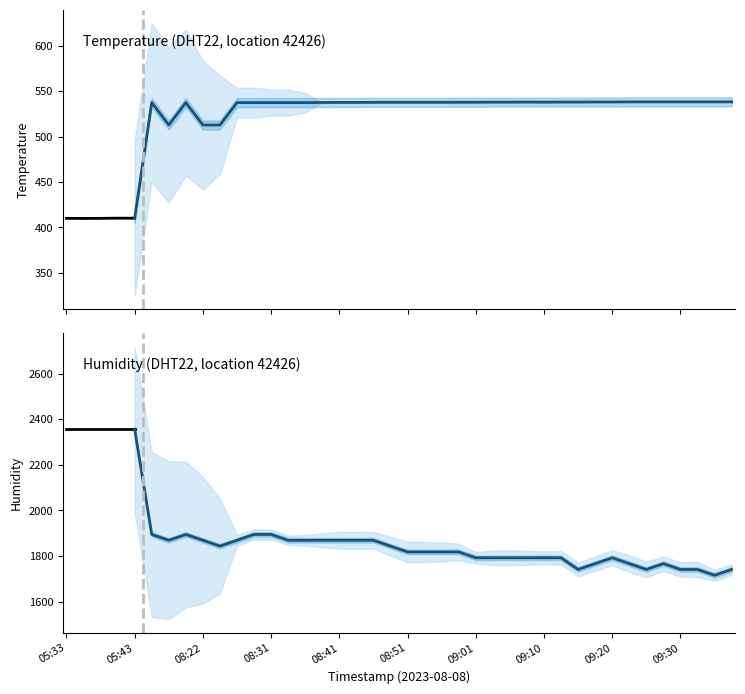

Between 05:43 and 05:33, which is larger?

05:33